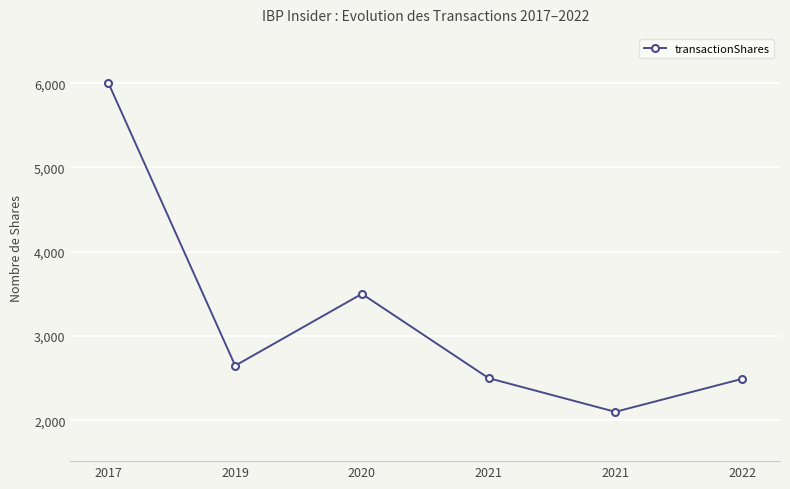

How many categories are shown in the chart?

6